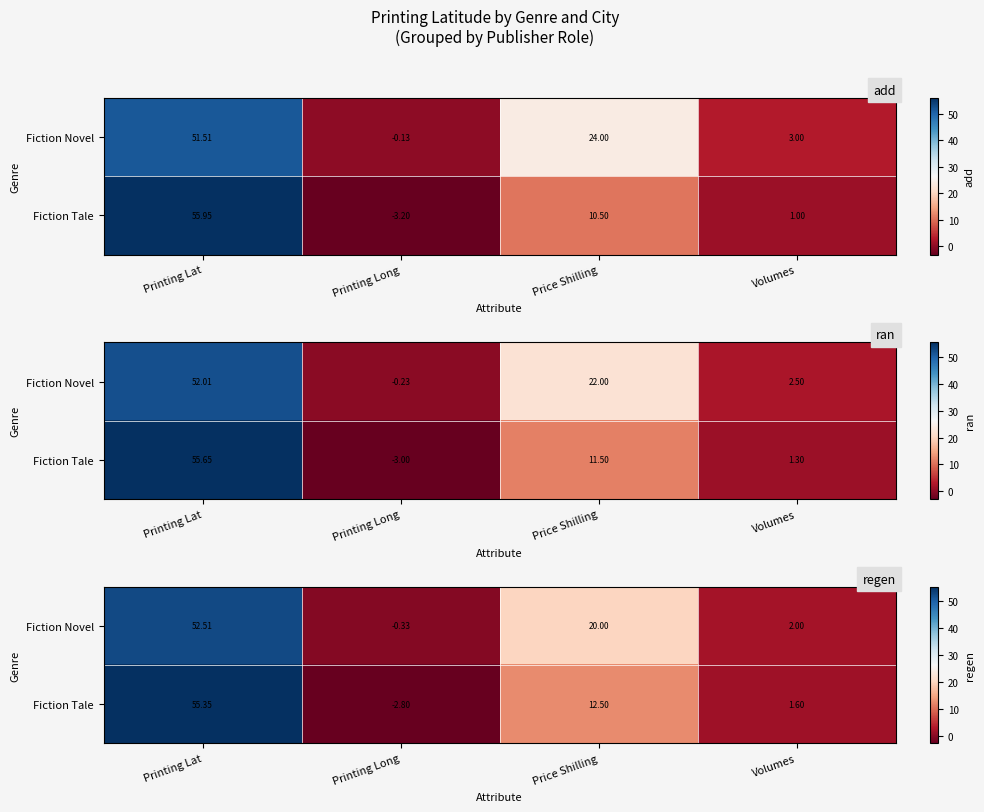

At which label is Fiction Tale closest to 26?

Price Shilling